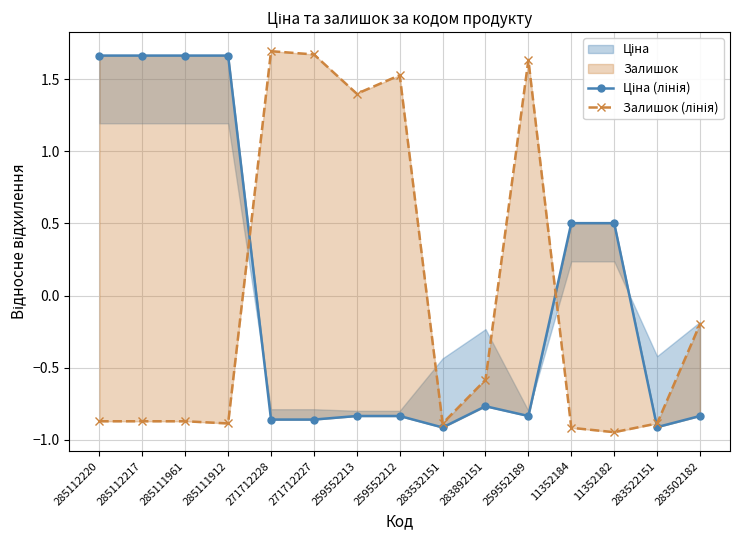

At which category does Залишок (лінія) reach its first local peak?

271712228